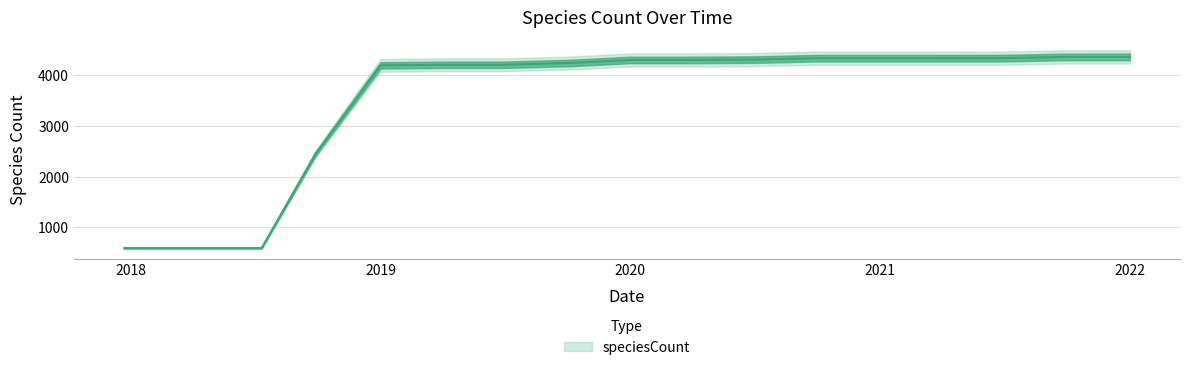

At which category does the chart reach its minimum across all series?

2017-12-22